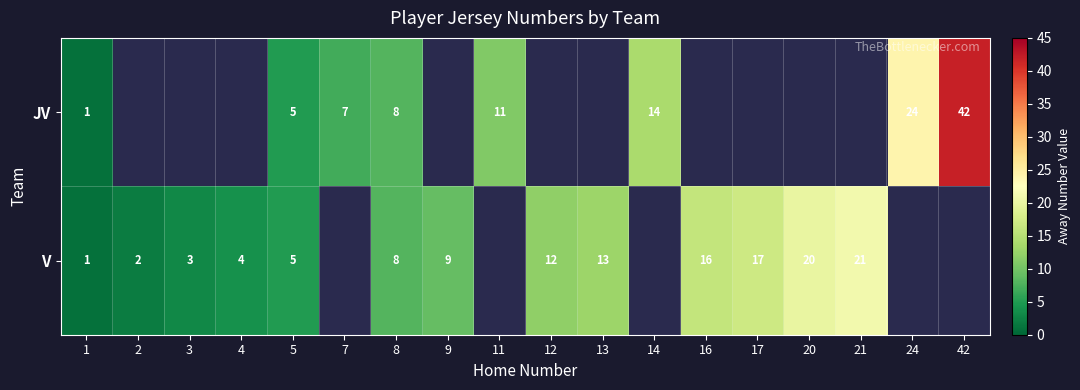

Is it true that V equals 9 at 9?

True